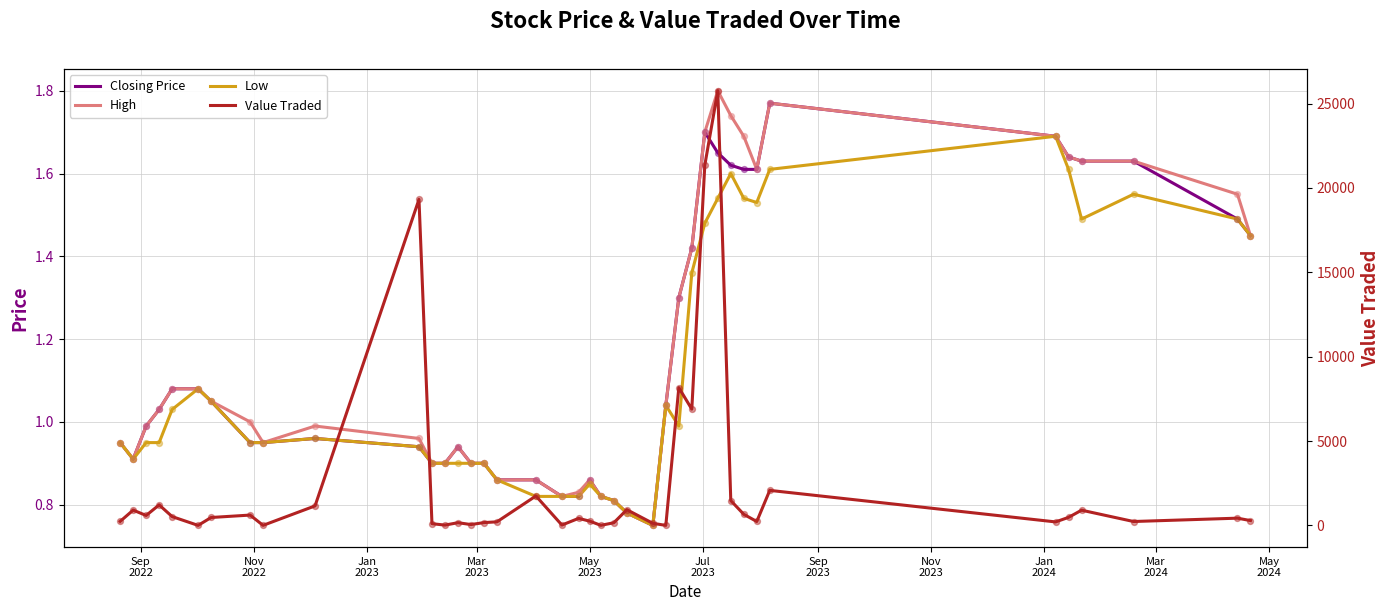

At how many categories does at least one series exceed 173?

28